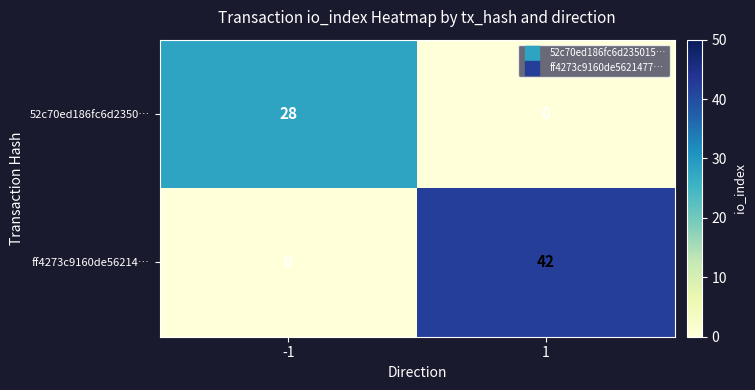

At -1, list the series in order from largest to smallest.

52c70ed186fc6d2350…, ff4273c9160de56214…